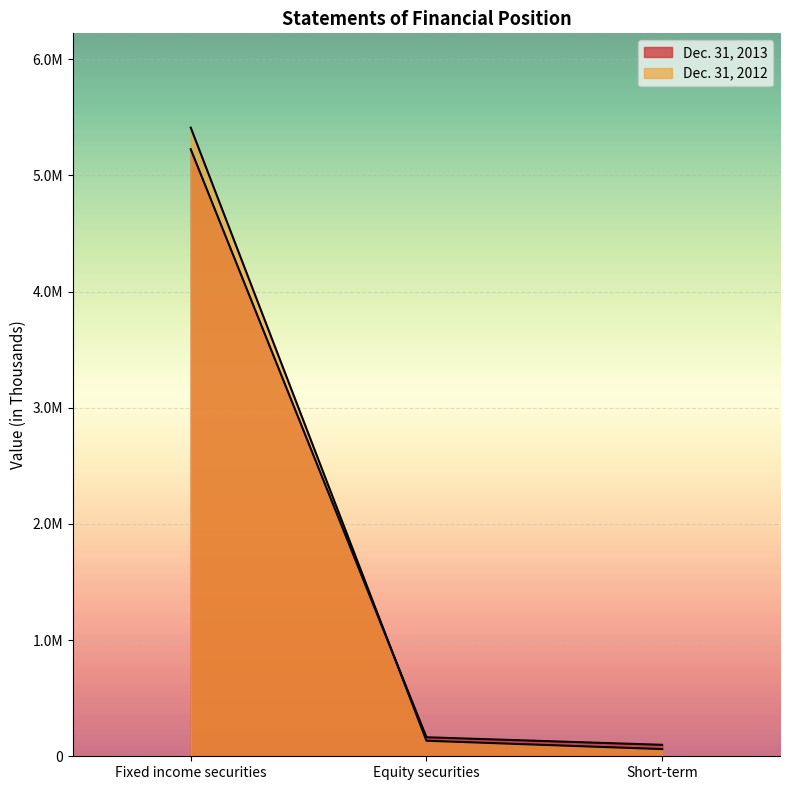

Where is Dec. 31, 2013 nearest to the value 2662127?

Equity securities